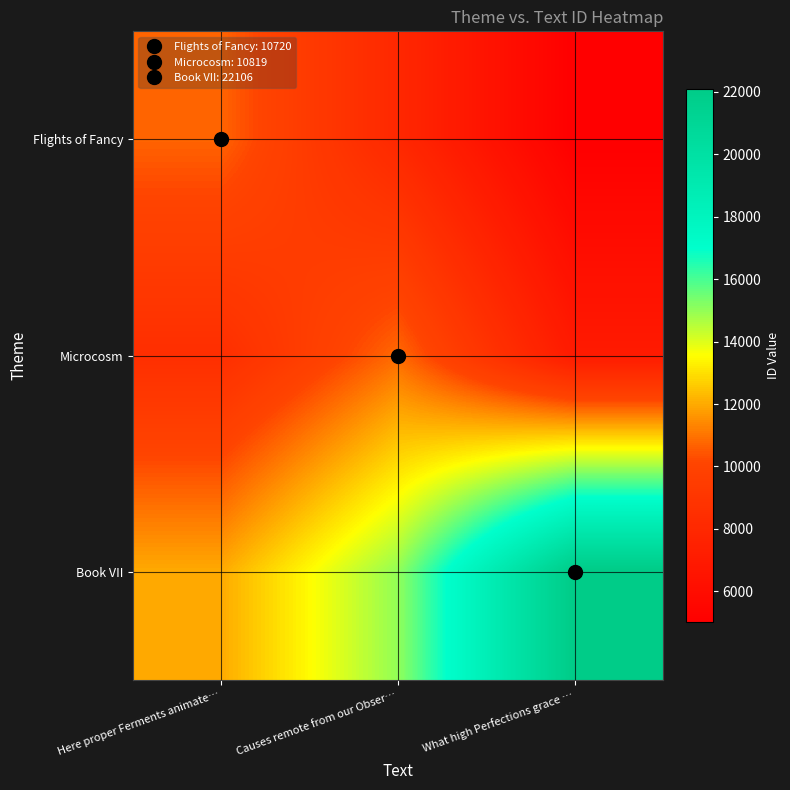

Reading left to right, list all the values displayed in this chart.

Flights of Fancy: Here proper Ferments animate…=10720	Causes remote from our Obser…=8000	What high Perfections grace …=5000
Microcosm: Here proper Ferments animate…=8500	Causes remote from our Obser…=10819	What high Perfections grace …=7000
Book VII: Here proper Ferments animate…=12000	Causes remote from our Obser…=15000	What high Perfections grace …=22106